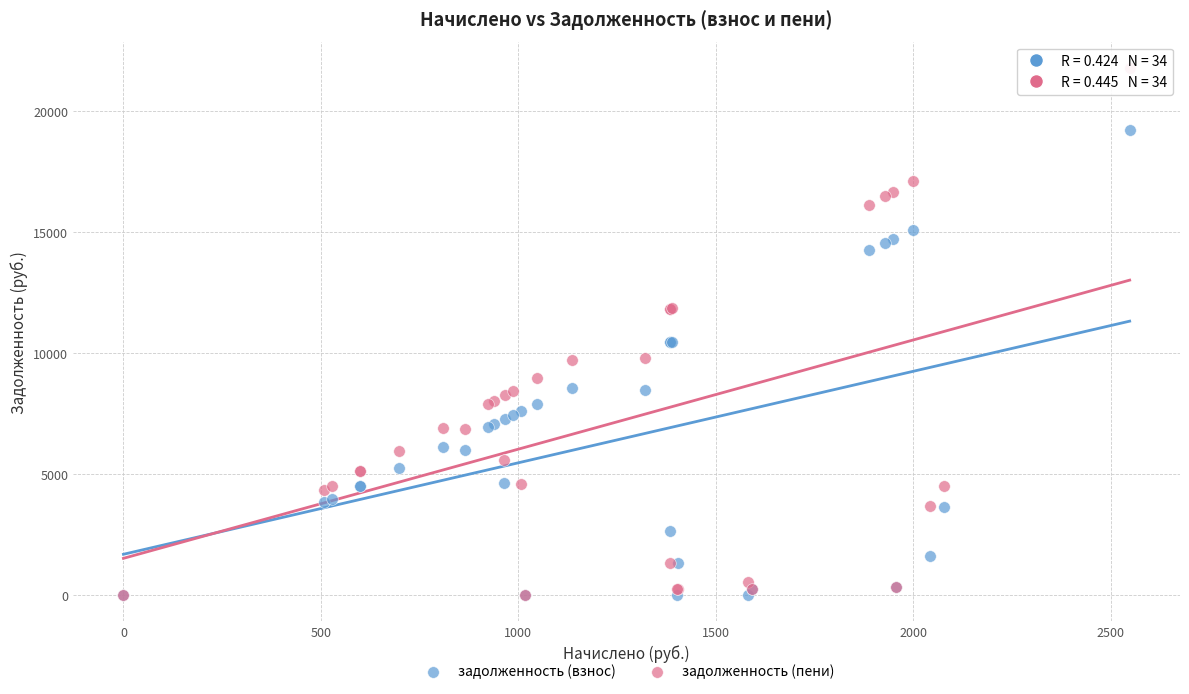

Which series reaches the maximum Y coordinate?

задолженность (пени)